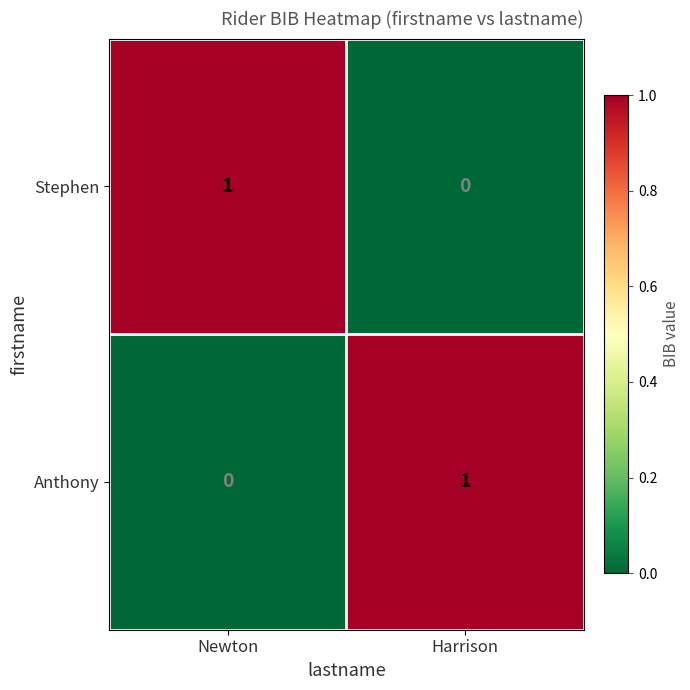

How many distinct data groups are displayed?

2